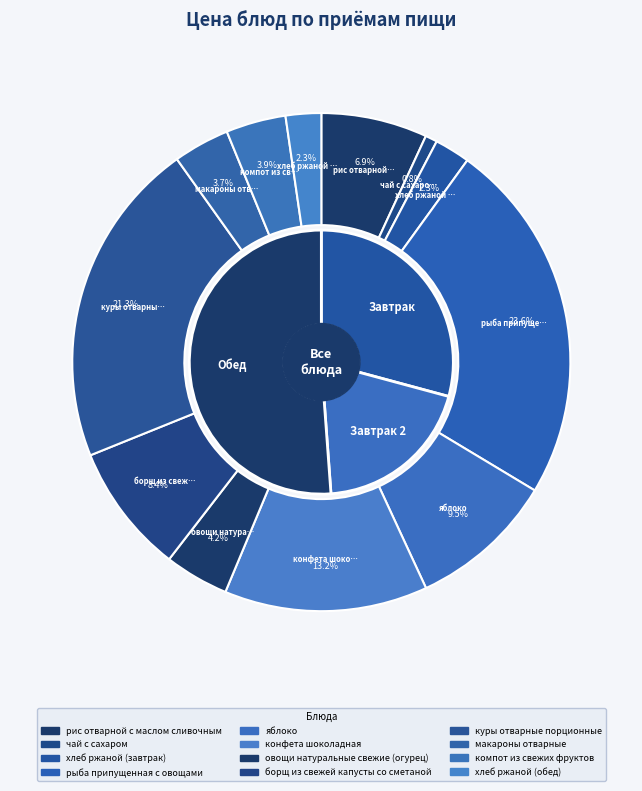

To the nearest percent, what is the average slice percentage?

8%